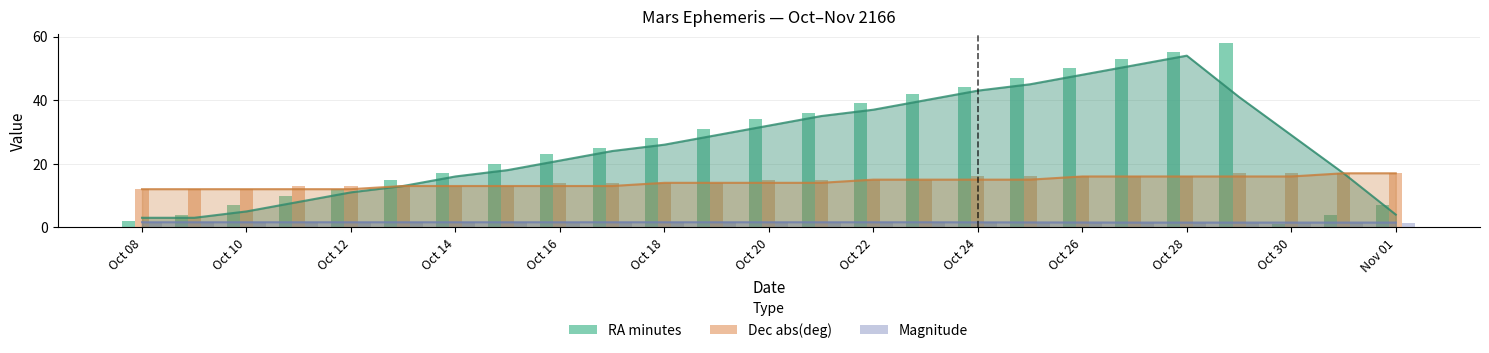

At which label does Dec abs(deg) reach its minimum?

Oct 08